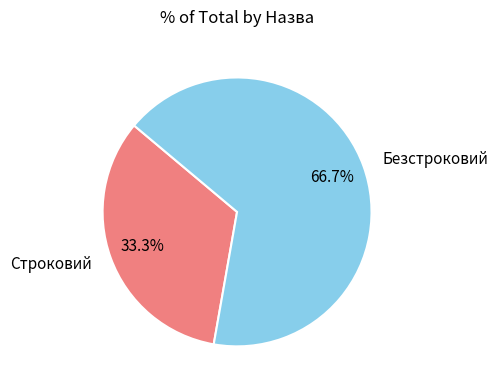

Which slice is the smallest?

Строковий